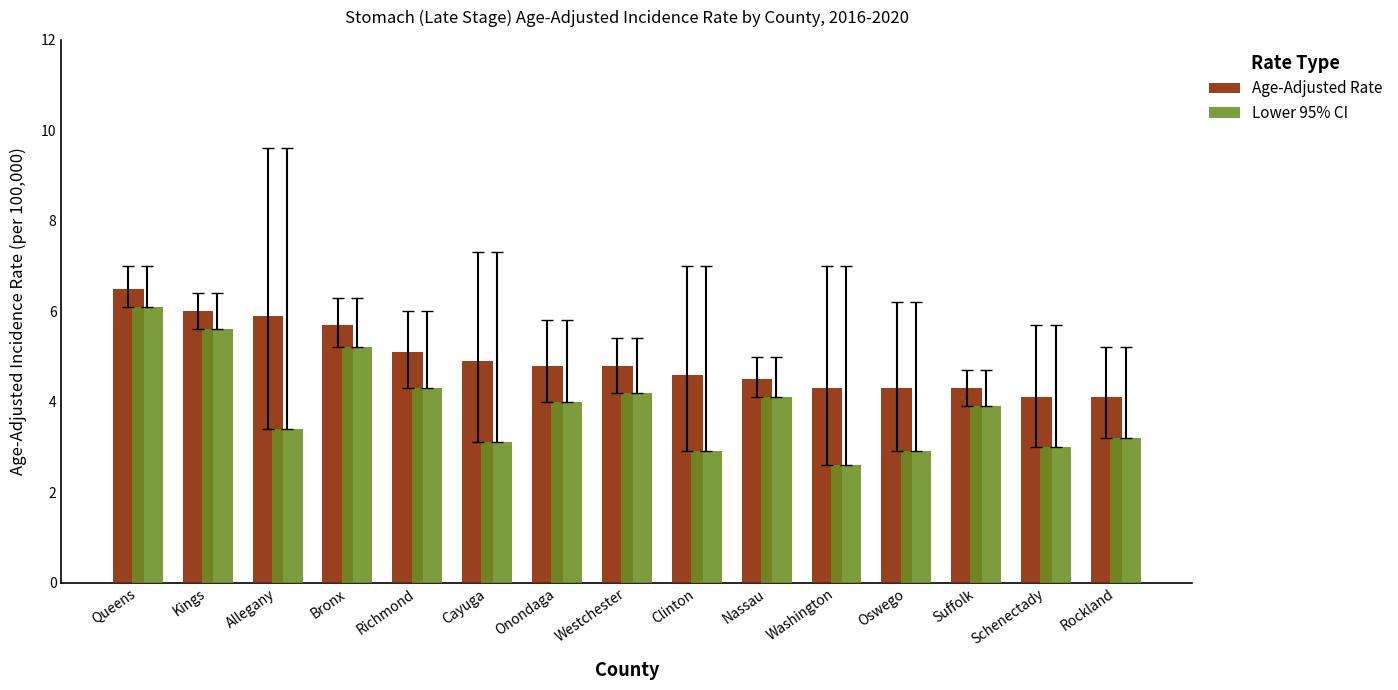

At how many categories does at least one series exceed 2?

15